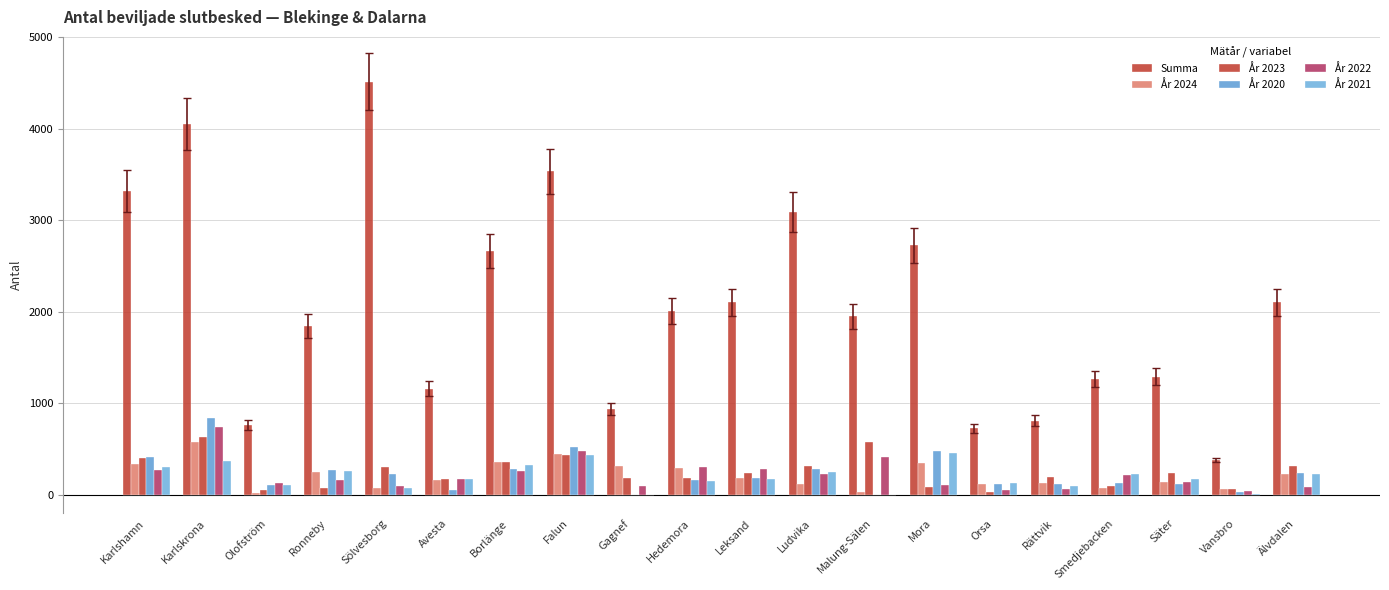

How many distinct data groups are displayed?

6